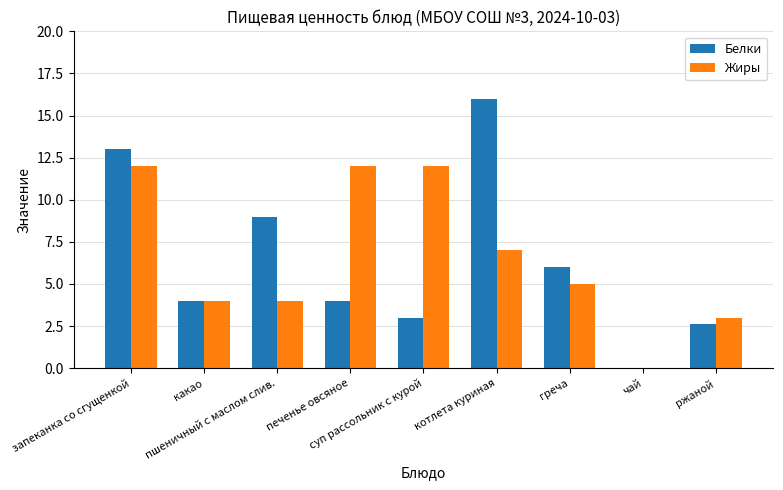

Where does the Жиры series first go above 5?

запеканка со сгущенкой